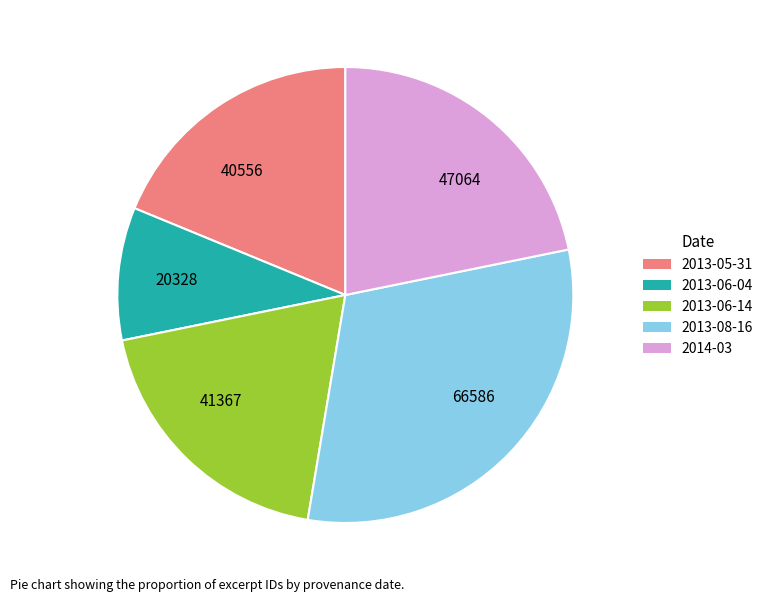

Which slice is the smallest?

2013-06-04